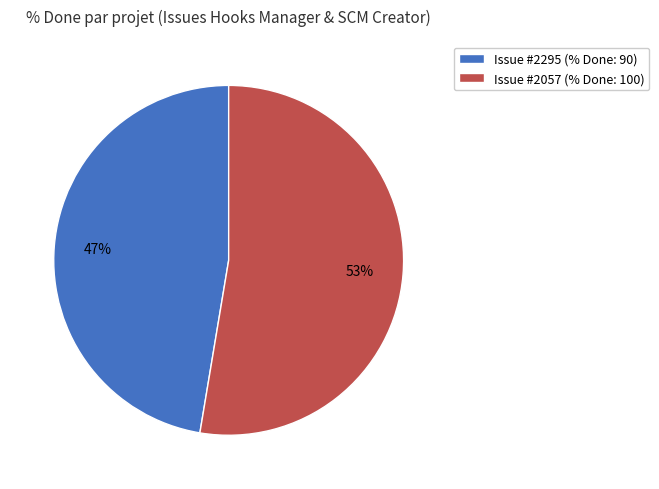

Rank the categories by value from lowest to highest.

Issue #2295 (% Done: 90), Issue #2057 (% Done: 100)